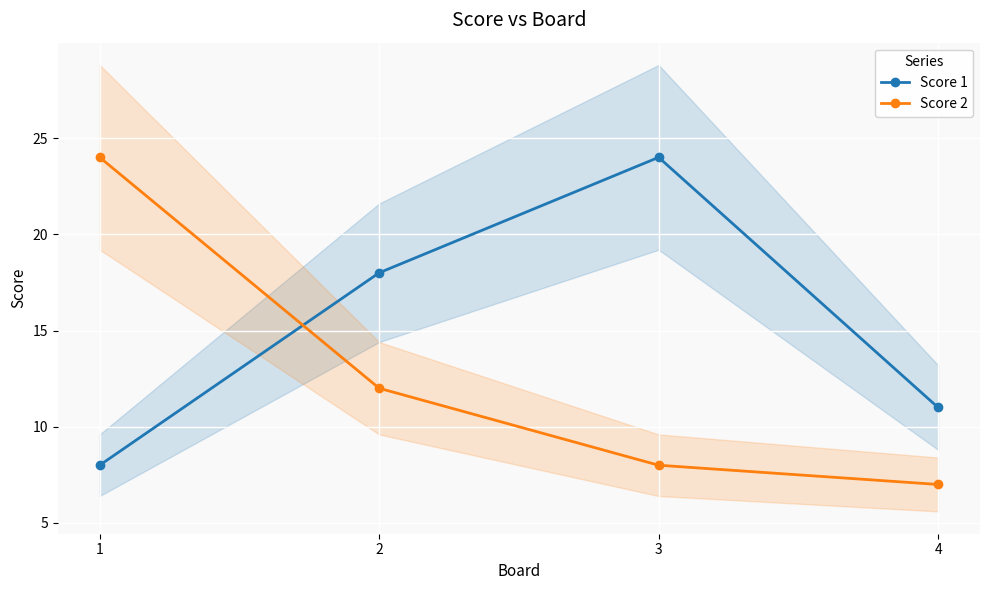

The Score 2 series shows 8 at 3. True or false?

True